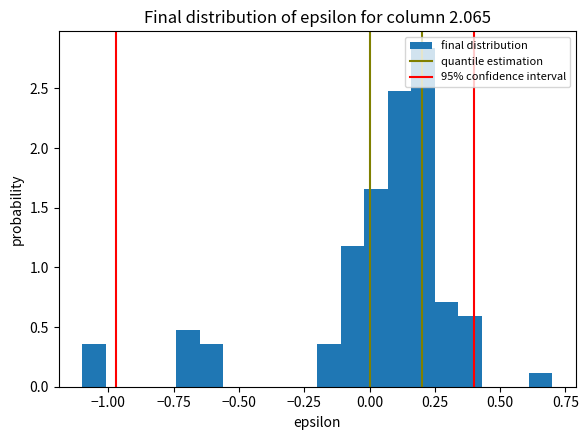

Around what value on the x-axis is the tallest bar? Give the approximate position of its centre, as read against the axis.

0.20